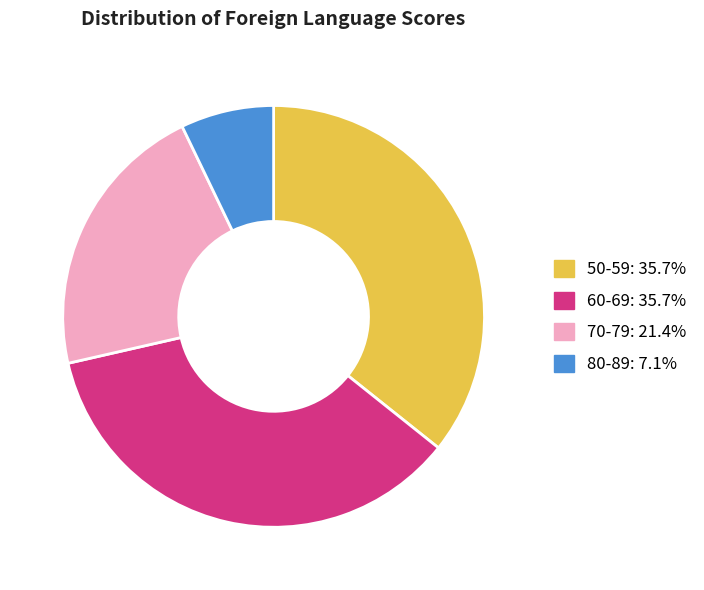

Does any single category account for the majority?

No